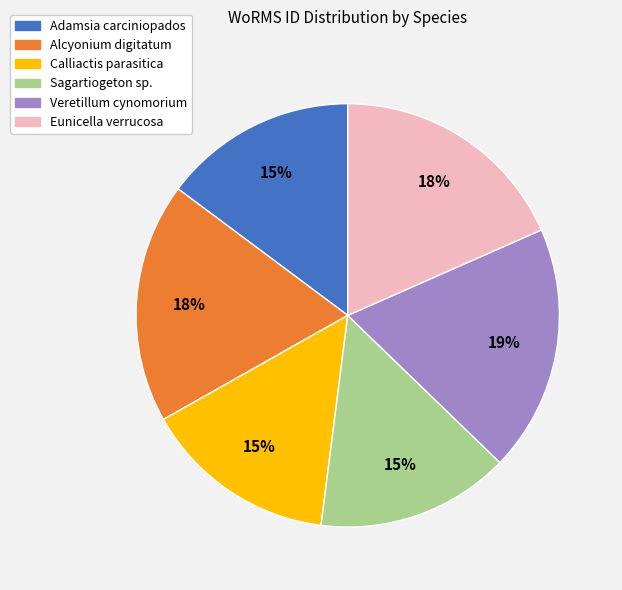

Which has a higher value, Veretillum cynomorium or Calliactis parasitica?

Veretillum cynomorium